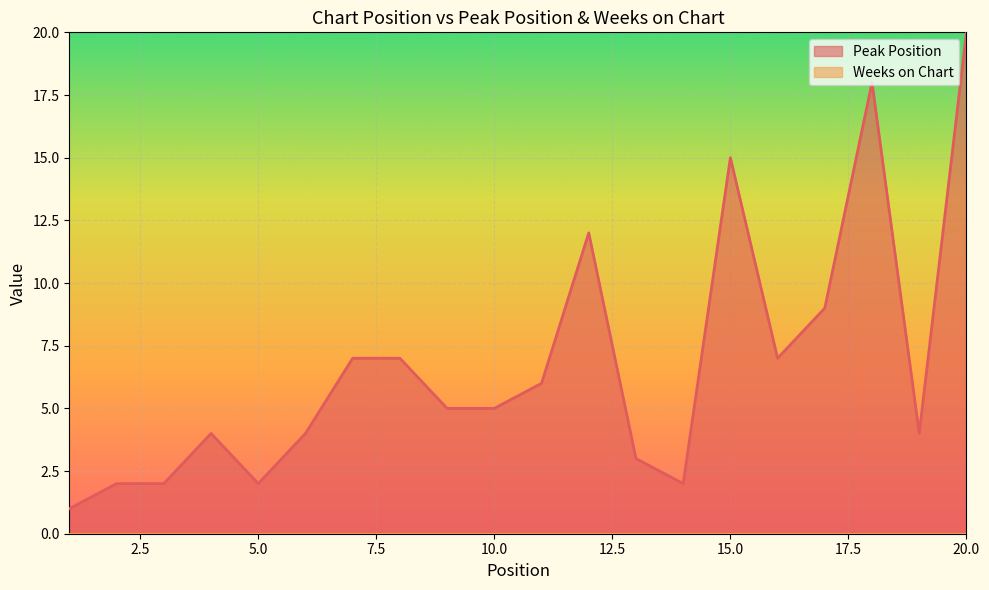

Does the chart display data point markers on the line(s)?

No